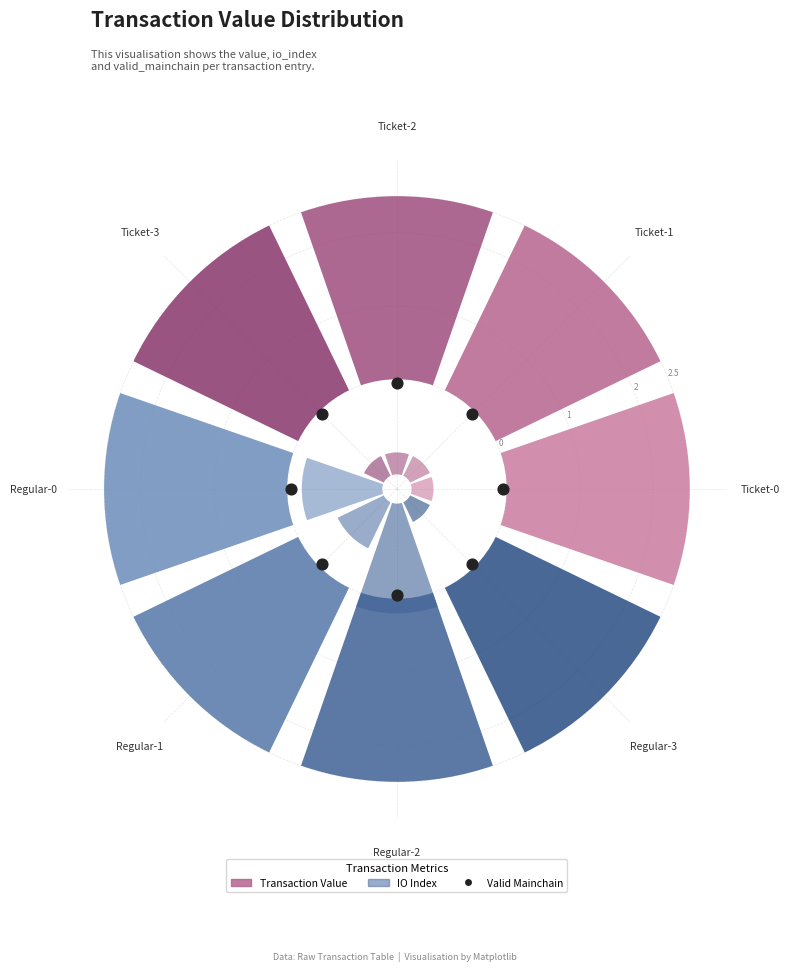

At which category is the sum across all series the highest?

Regular-2